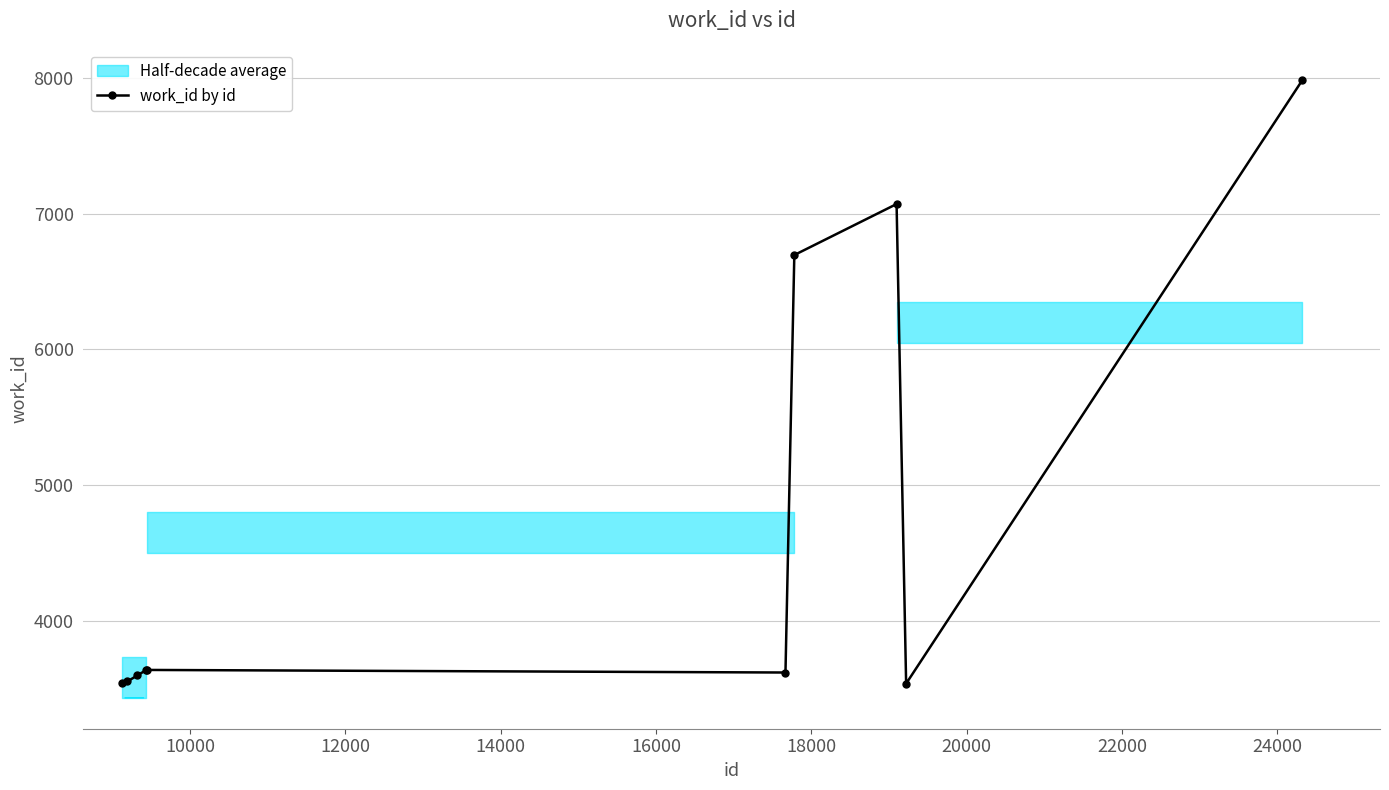

What is the value of the work_id by id point at the 8th from the left?

7072